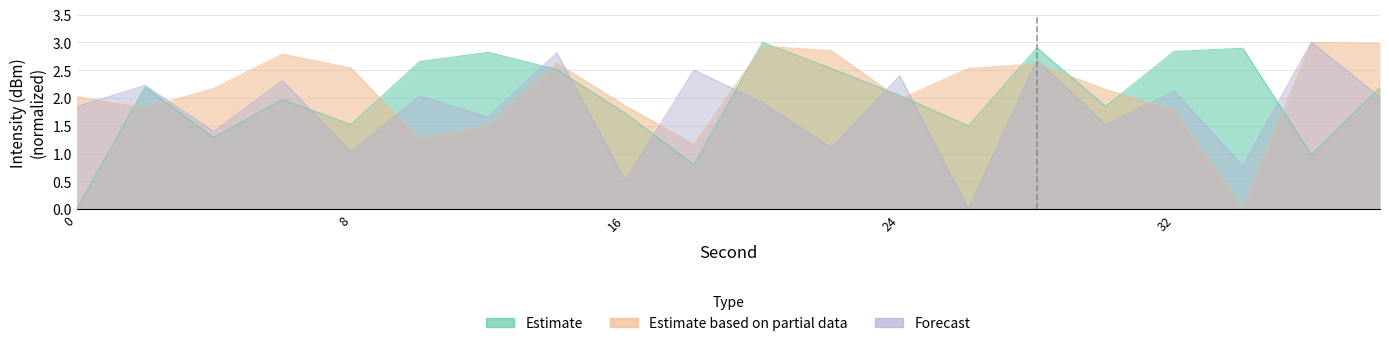

At how many categories does at least one series exceed 2?

19